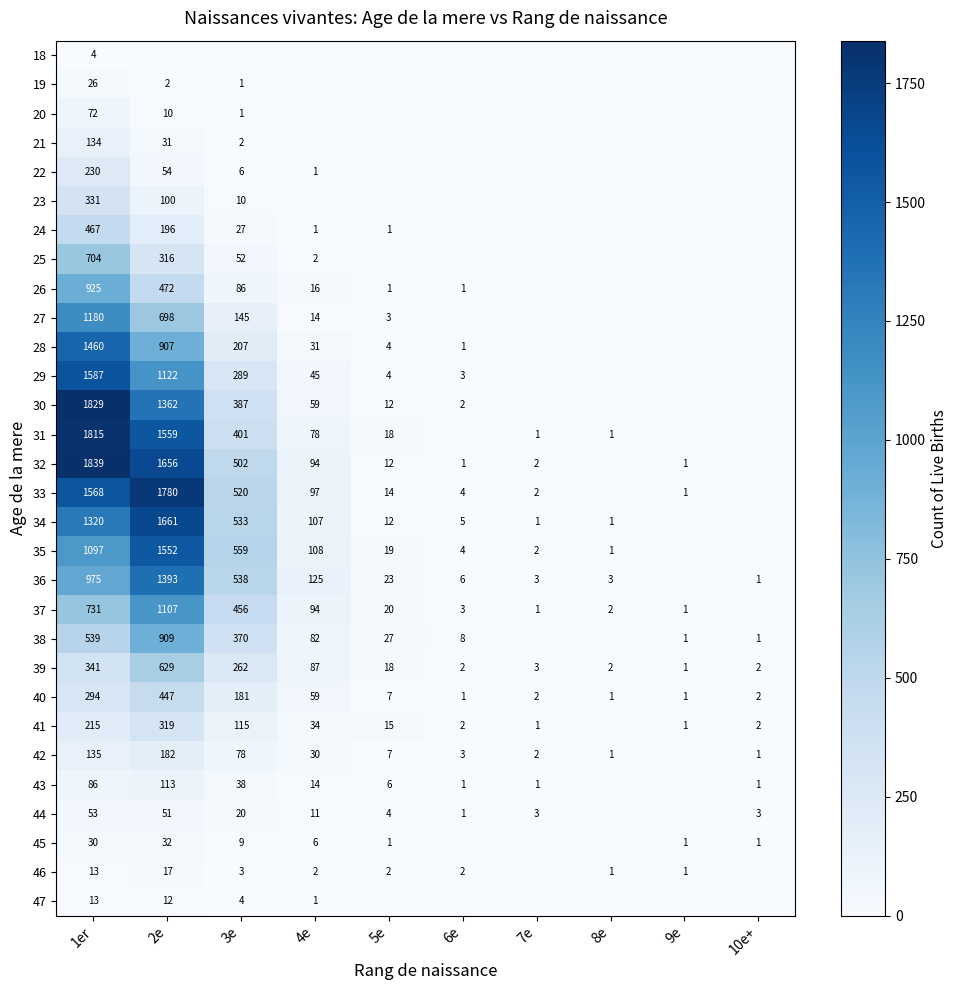

At which label does 39 first exceed 18?

1er